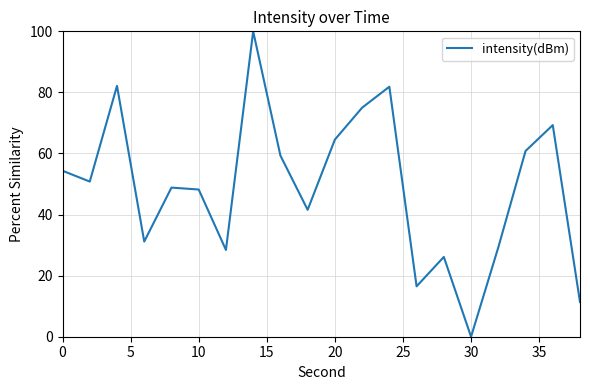

How many lines are shown in the chart?

1